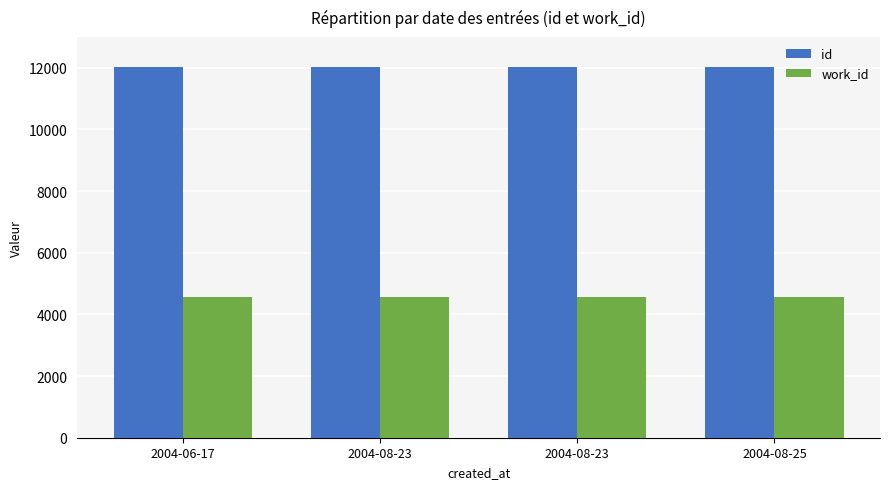

Which label corresponds to the largest value in the chart?

2004-08-25